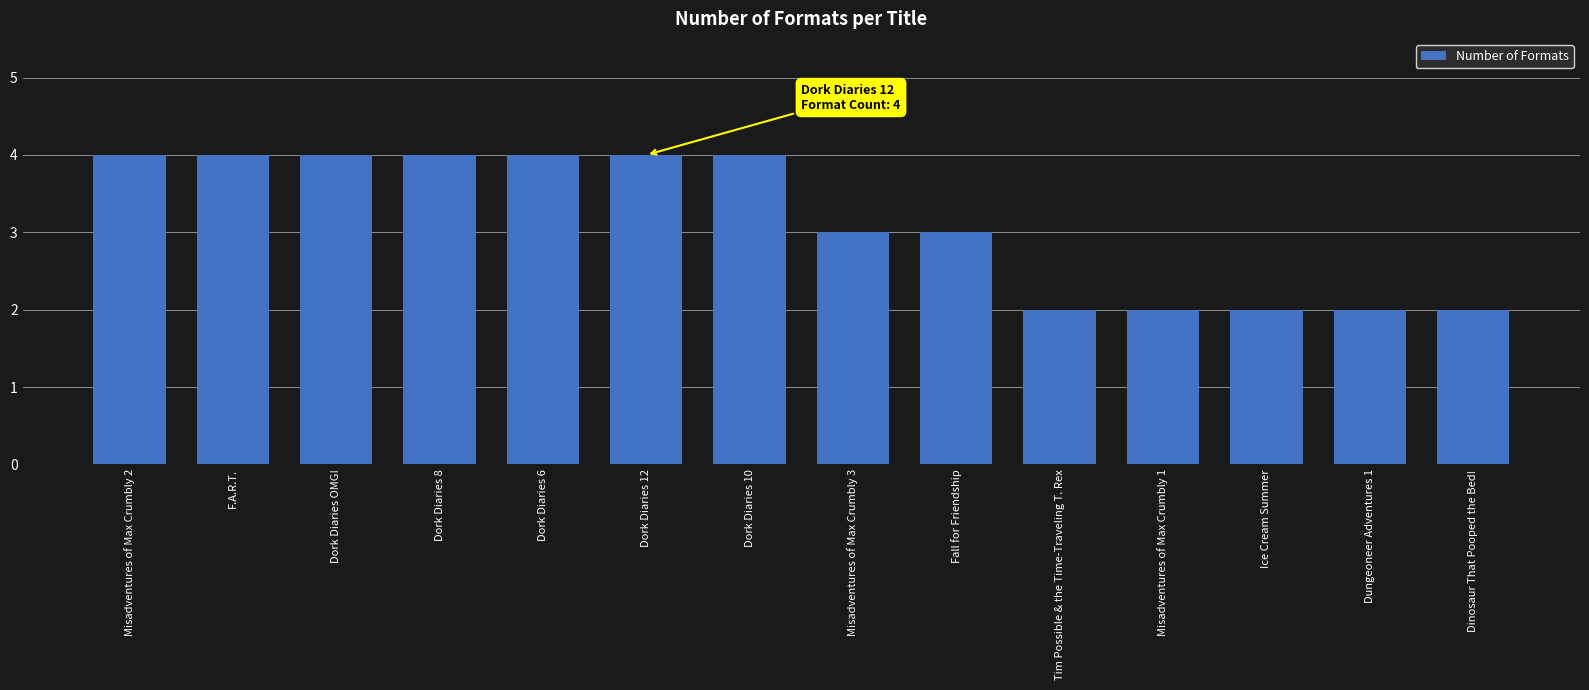

What is the maximum value shown in the chart?

4